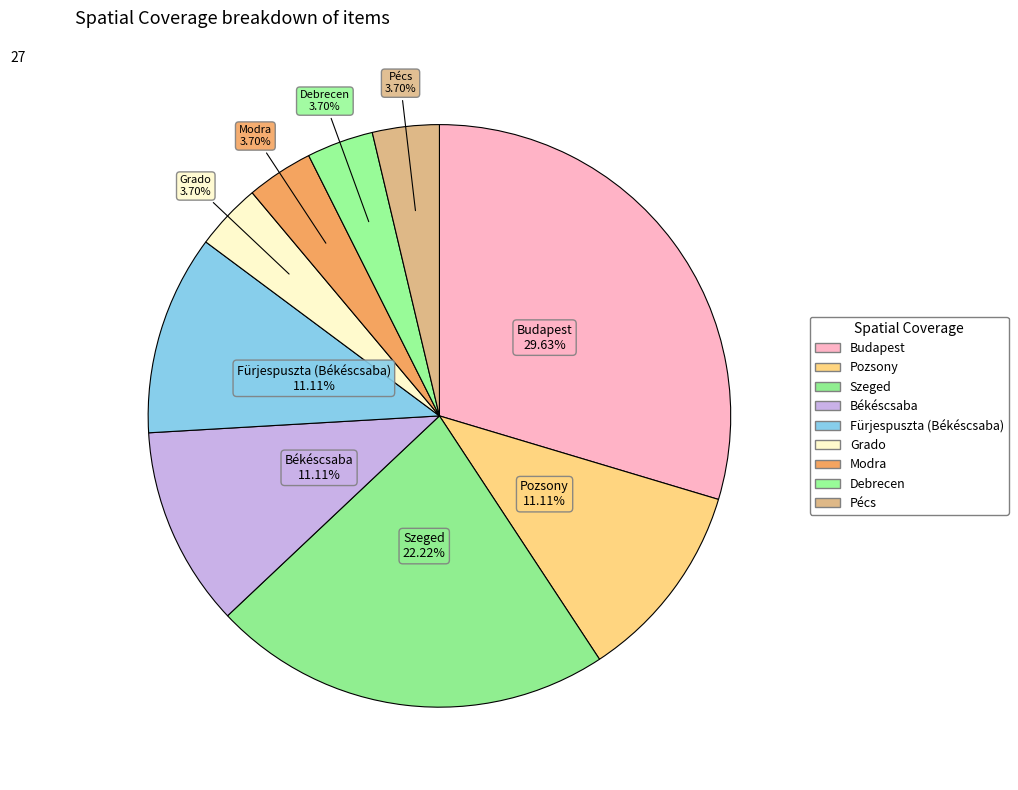

What percentage do Grado and Pozsony together represent?

14.8%